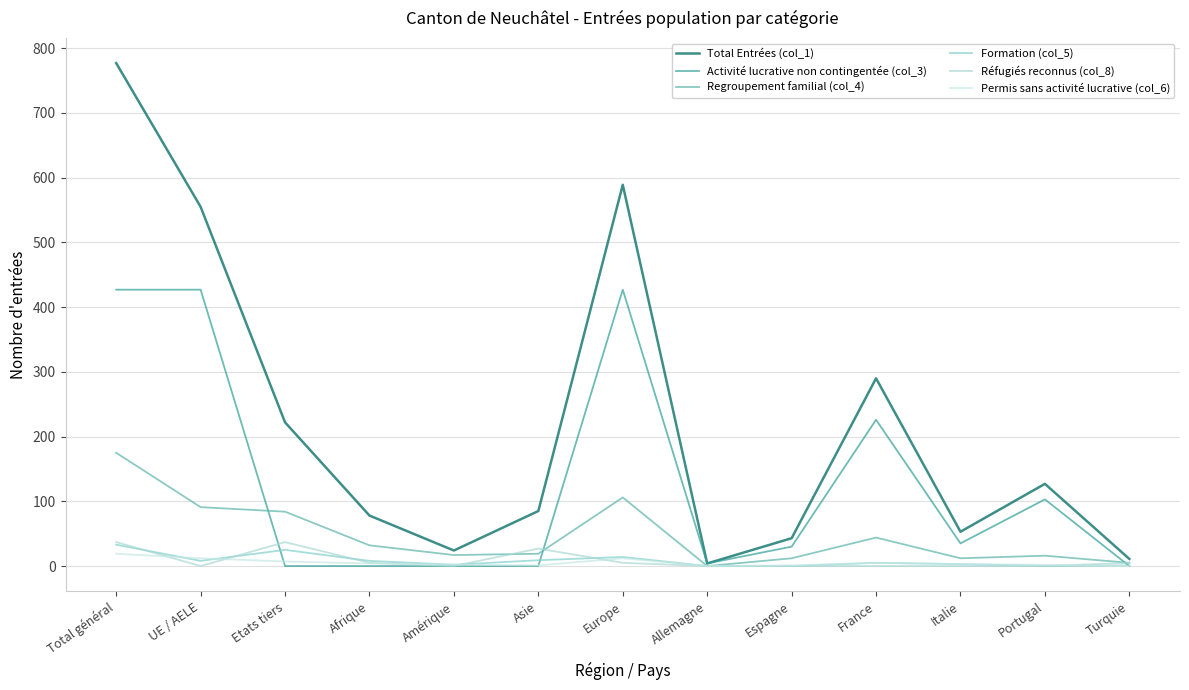

What is the approximate value of Permis sans activité lucrative (col_6) at France?

5